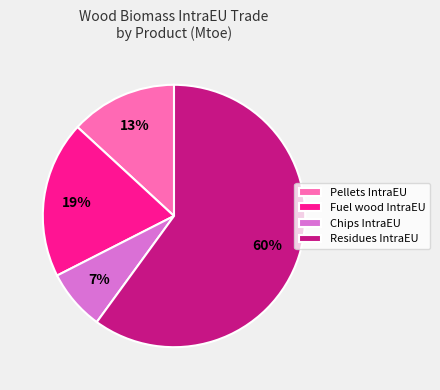

To the nearest percent, what is the average slice percentage?

25%